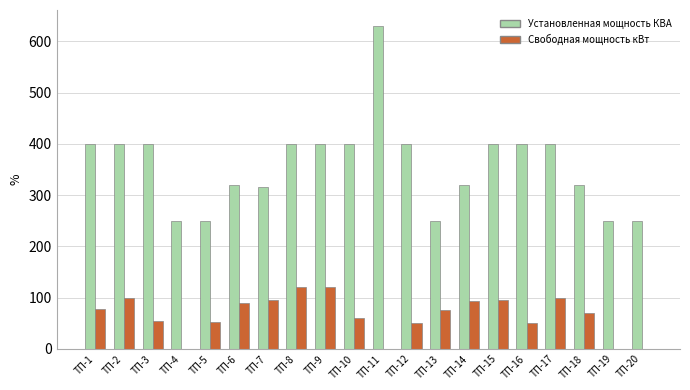

What is the greatest value displayed?

630